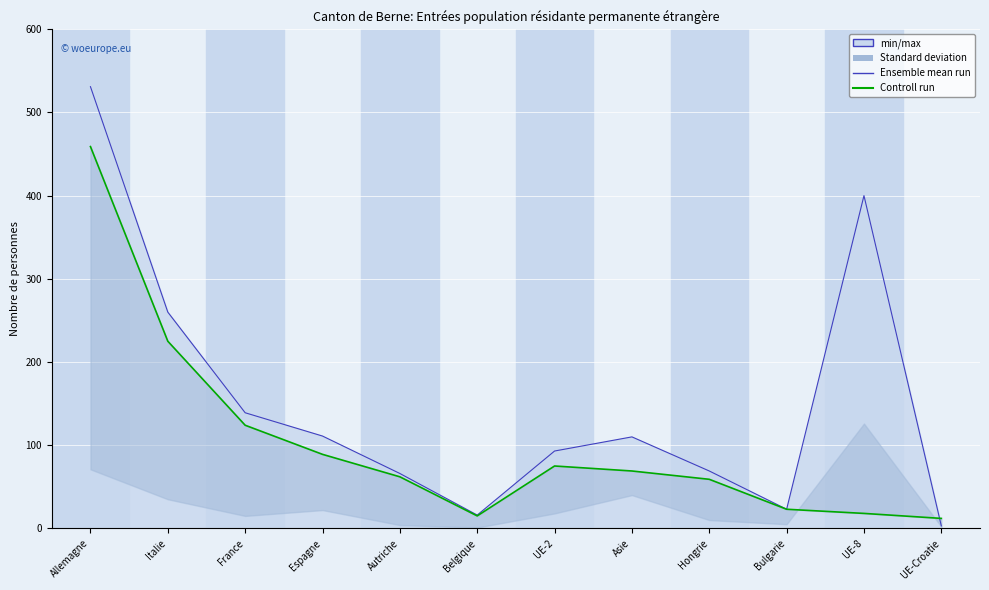

True or false: Ensemble mean run and Controll run intersect in this chart.

True